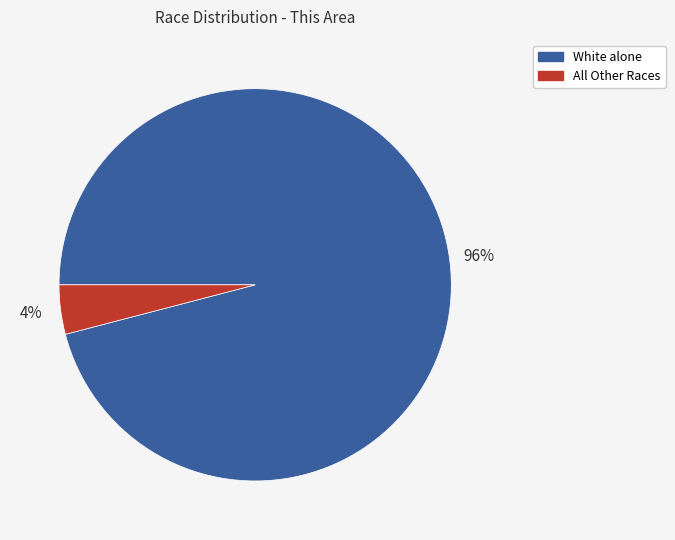

To the nearest percent, what is the difference between the largest and smallest slice percentages?

92%